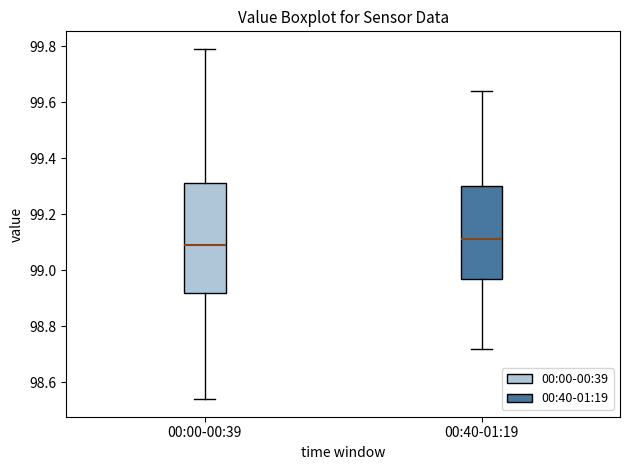

Reading left to right, read every box against the y-axis: the position of its median line, the range the box covers, and the ends of its whiskers. The values are not printed on the chart, so give them approximately, as read against the axis.

00:00-00:39: median 99.10, box 98.92 to 99.32, whiskers 98.54 to 99.80
00:40-01:19: median 99.12, box 98.98 to 99.30, whiskers 98.72 to 99.64